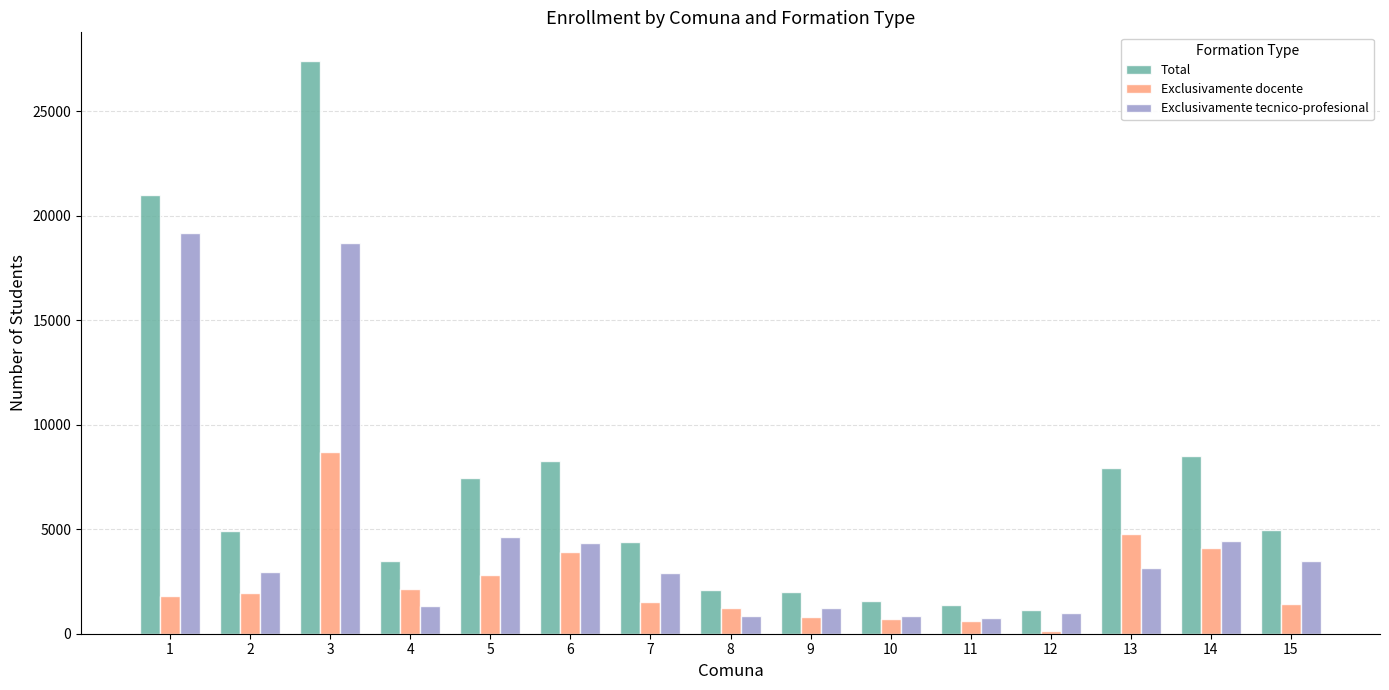

How many distinct data groups are displayed?

3